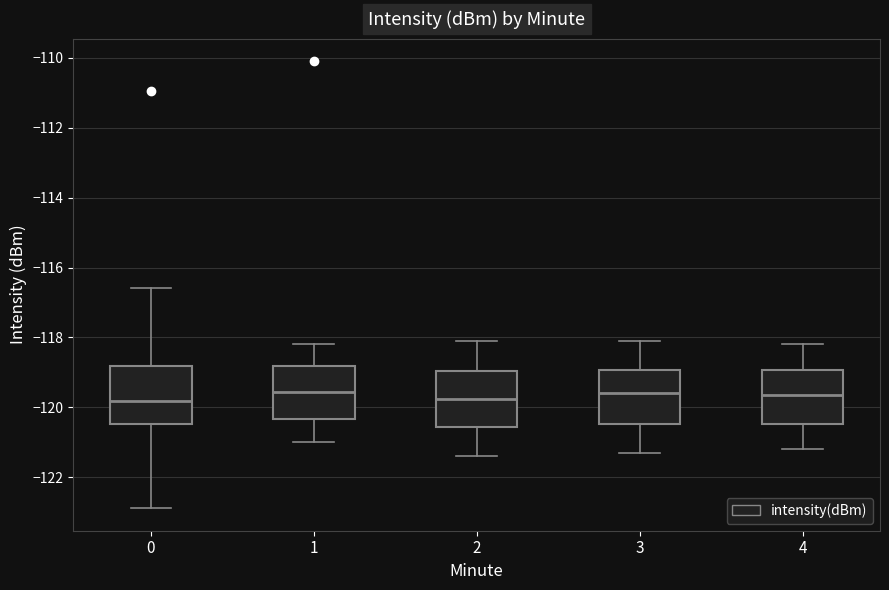

Reading left to right, transcribe this box plot: for each box, give where its median line is, the range the box spans, and where its two whiskers end, as read against the y-axis. The values are not printed on the chart, so give them approximately, as read against the axis.

0: median -119.8, box -120.4 to -118.8, whiskers -122.8 to -116.6
1: median -119.6, box -120.4 to -118.8, whiskers -121.0 to -118.2
2: median -119.8, box -120.6 to -119.0, whiskers -121.4 to -118.0
3: median -119.6, box -120.4 to -119.0, whiskers -121.2 to -118.0
4: median -119.6, box -120.4 to -119.0, whiskers -121.2 to -118.2